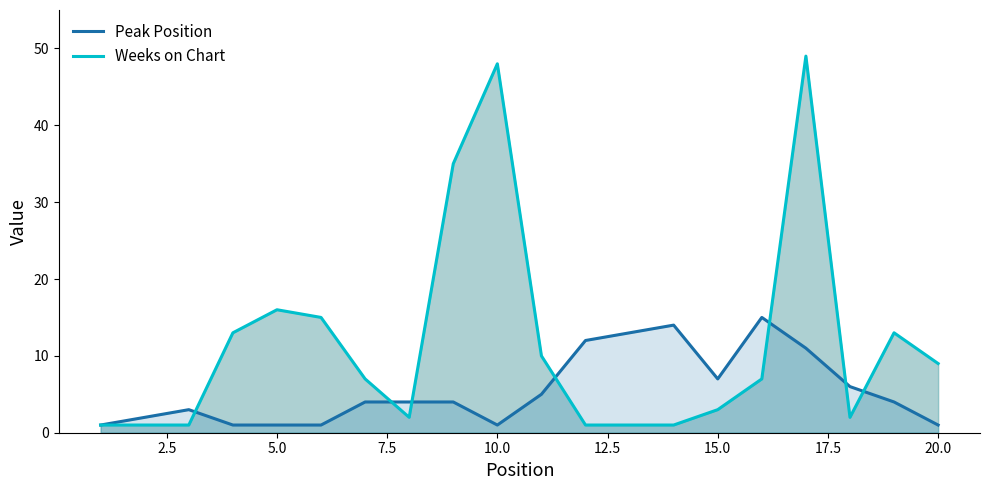

What is the minimum value shown in the chart?

1